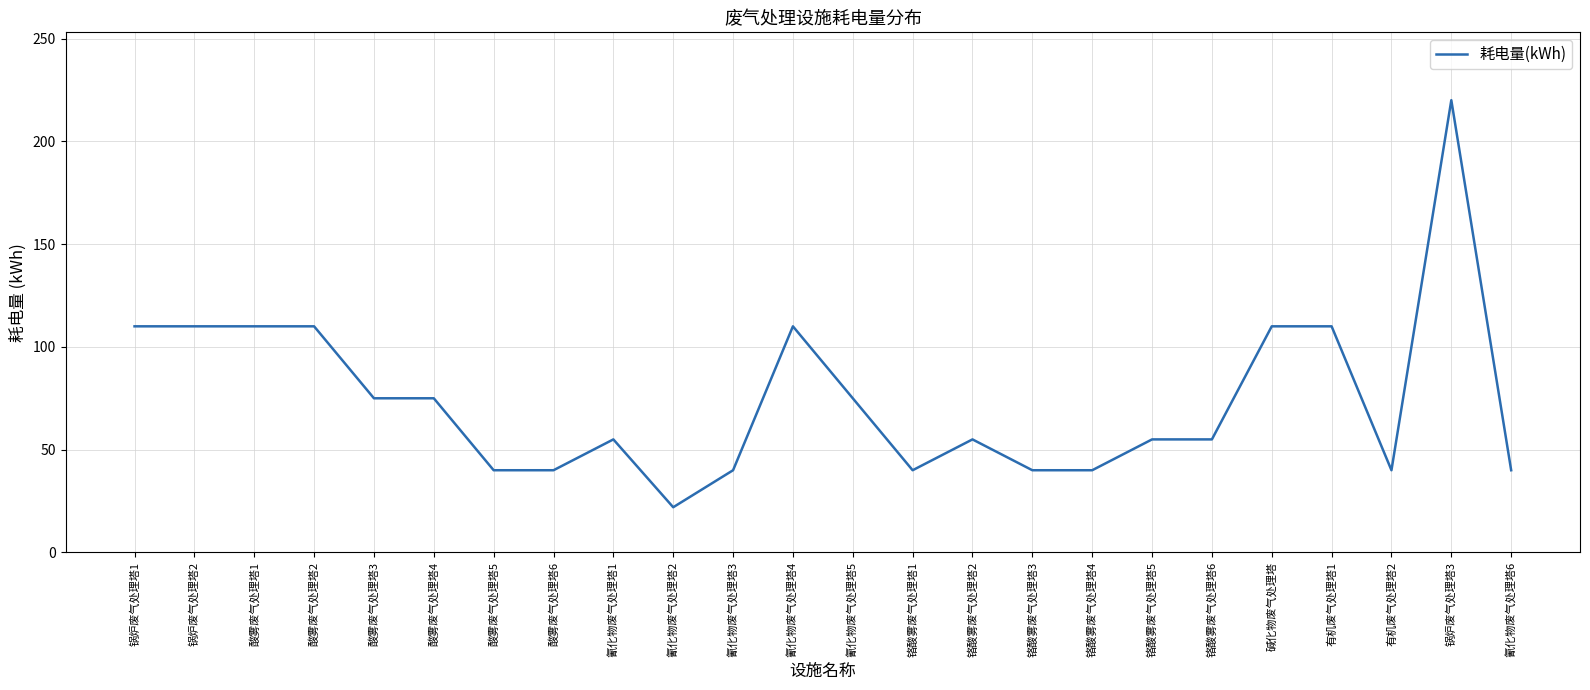

What is the sum of all values?

1777